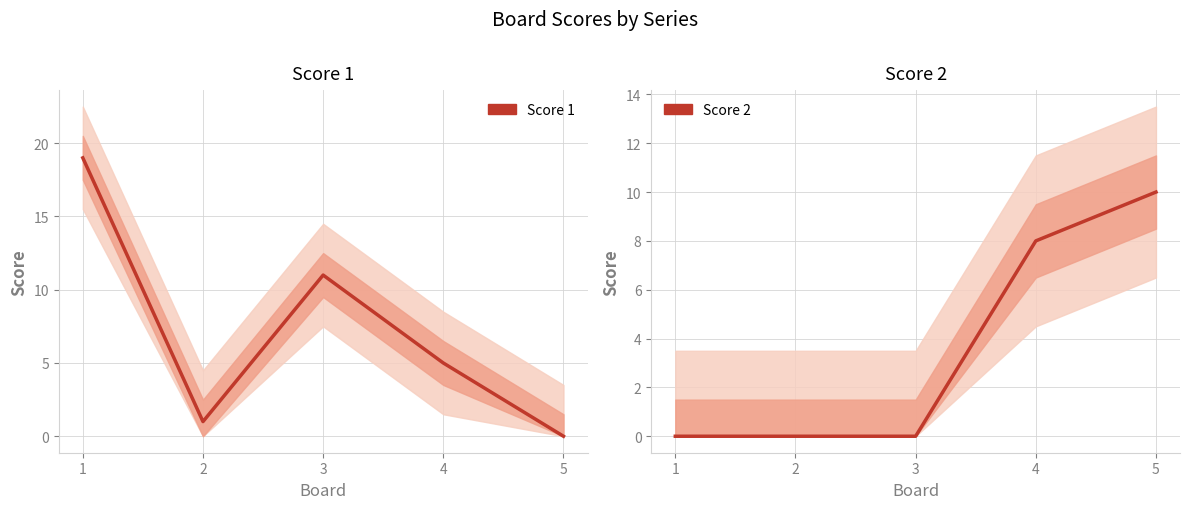

What is the total value across all series at 4?

13